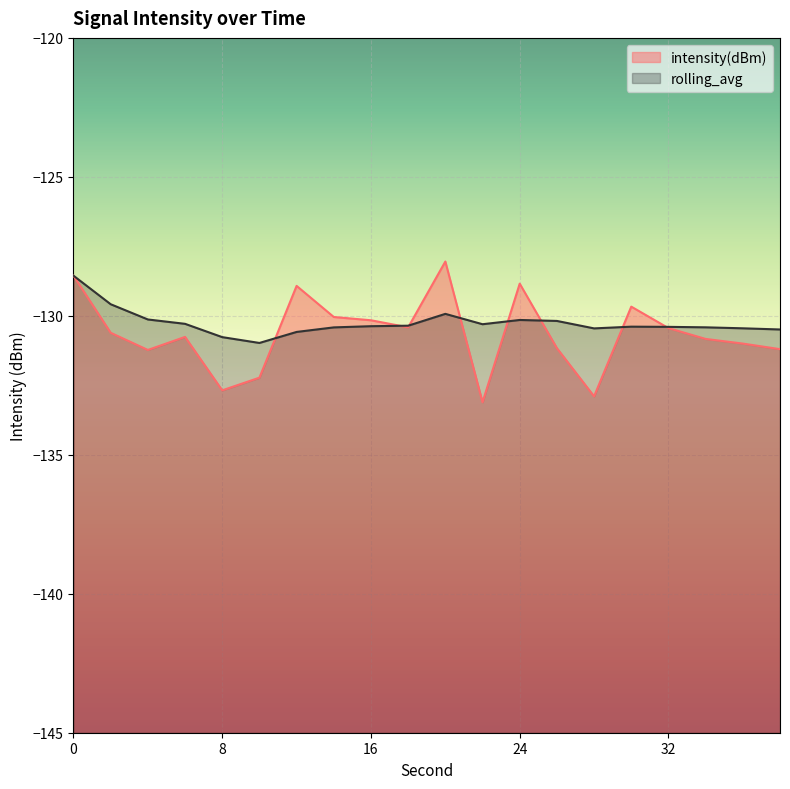

Does the chart display data point markers on the line(s)?

No